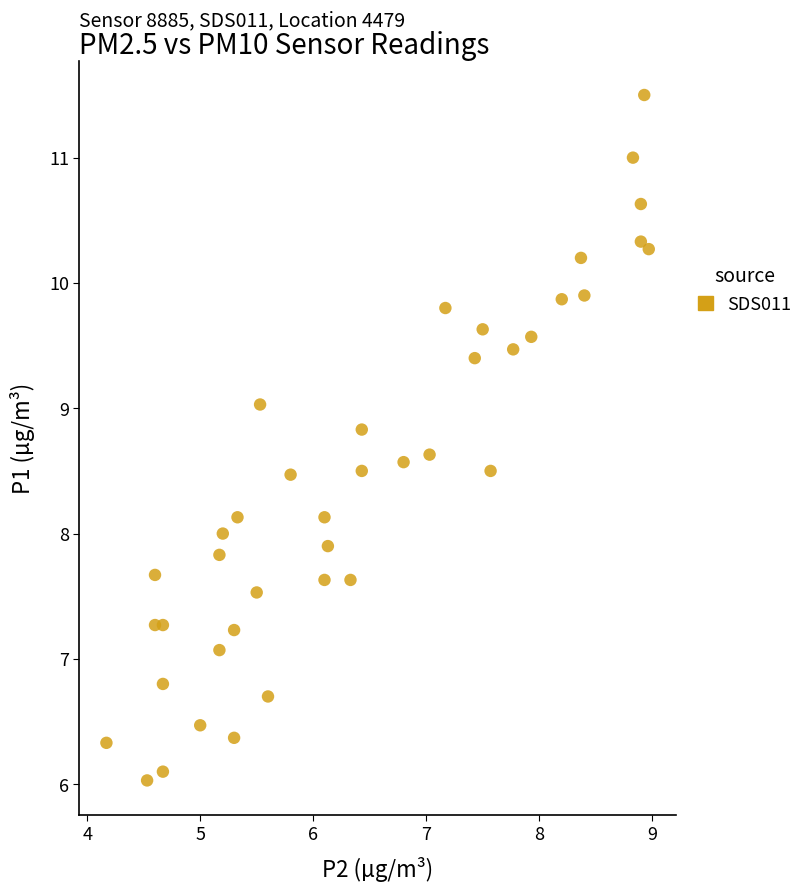

What is the range of X values (max minus min)?

4.8